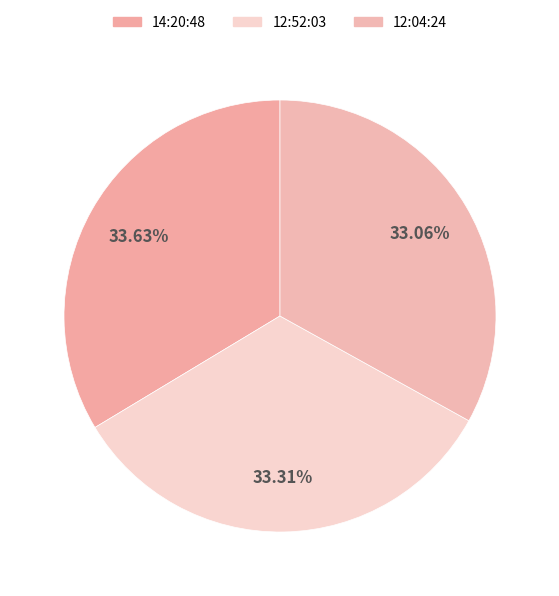

Rank the categories by value from lowest to highest.

12:04:24, 12:52:03, 14:20:48